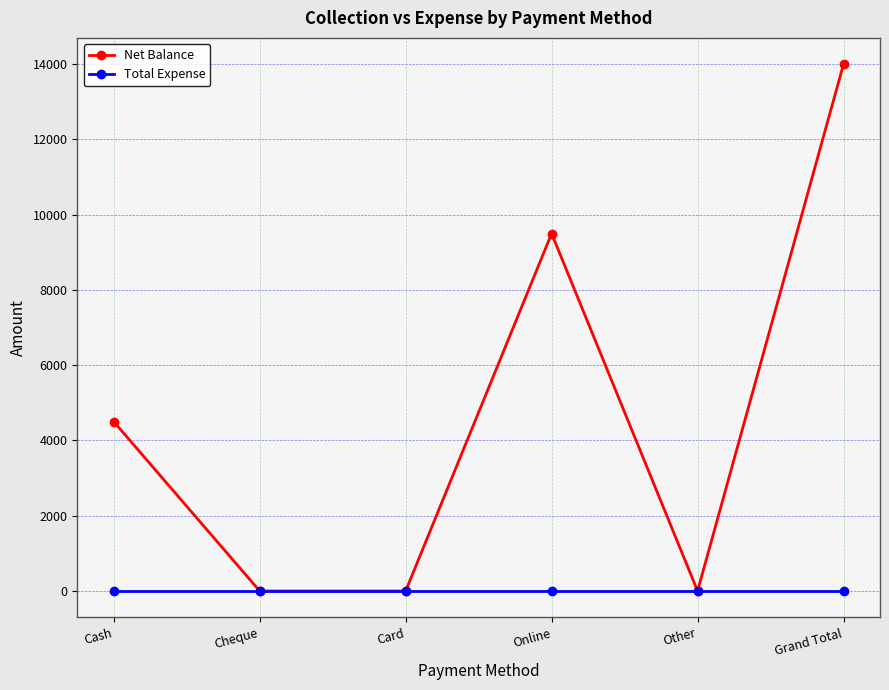

How many series are shown in this chart?

2